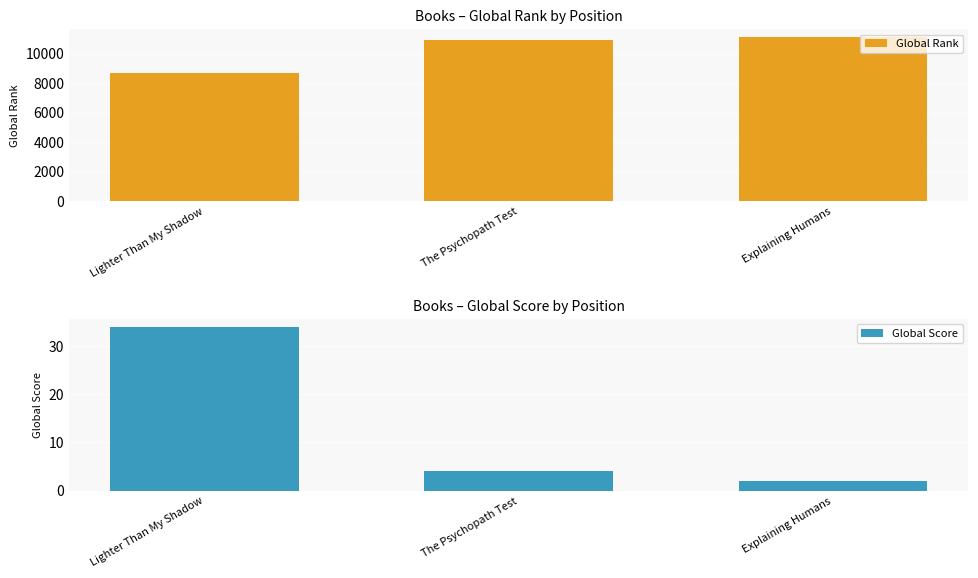

What is the label of the 1st bar from the left?

Lighter Than My Shadow